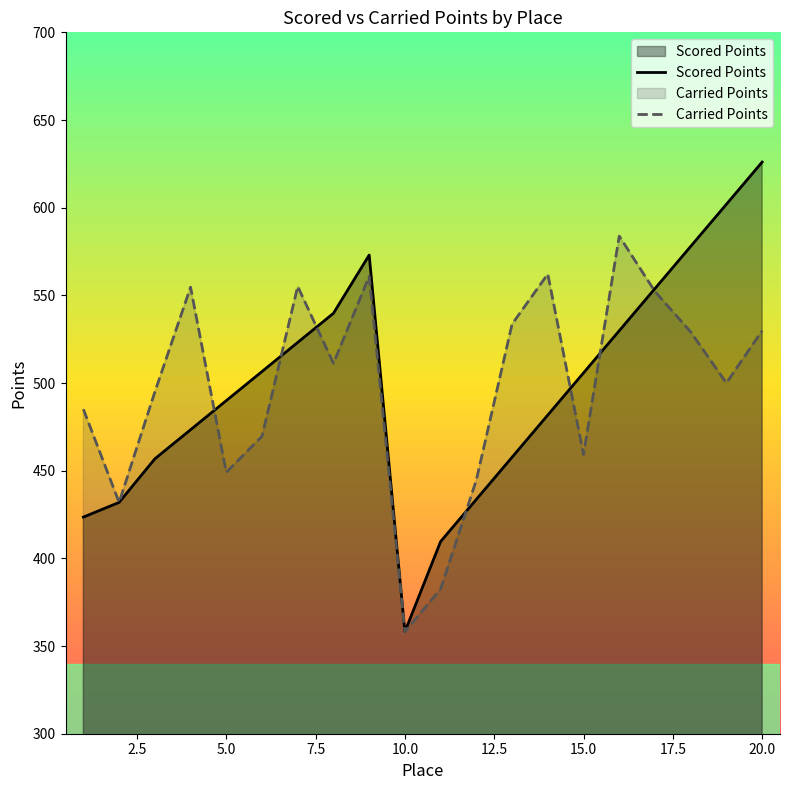

Does the chart display data point markers on the line(s)?

No